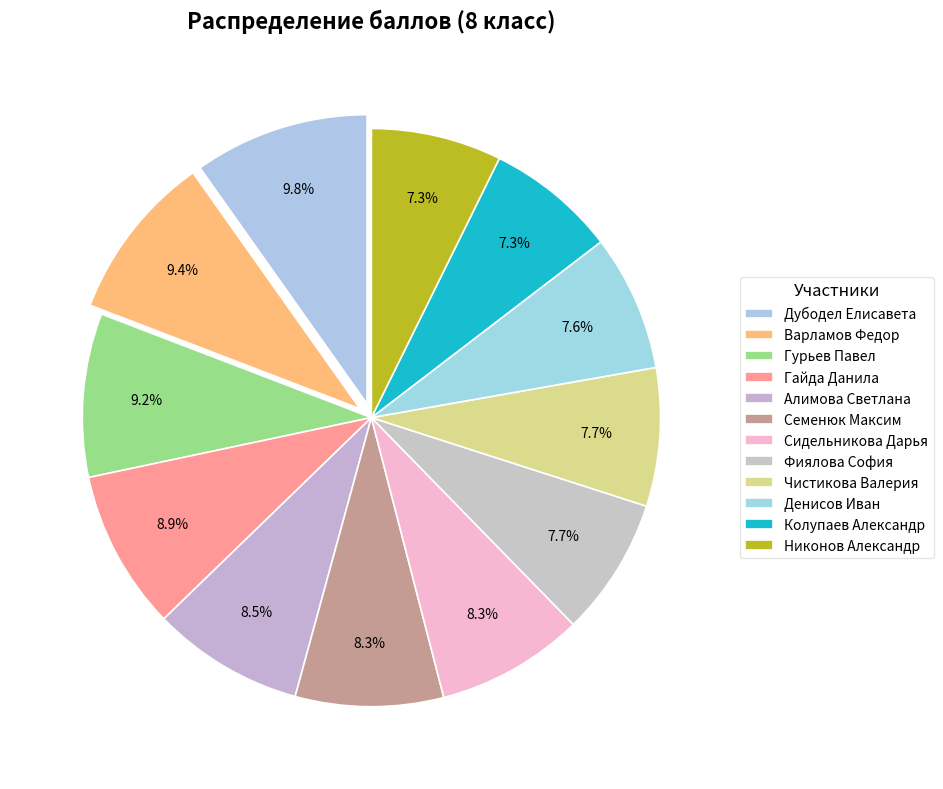

Is there any slice that represents more than half of the pie?

No